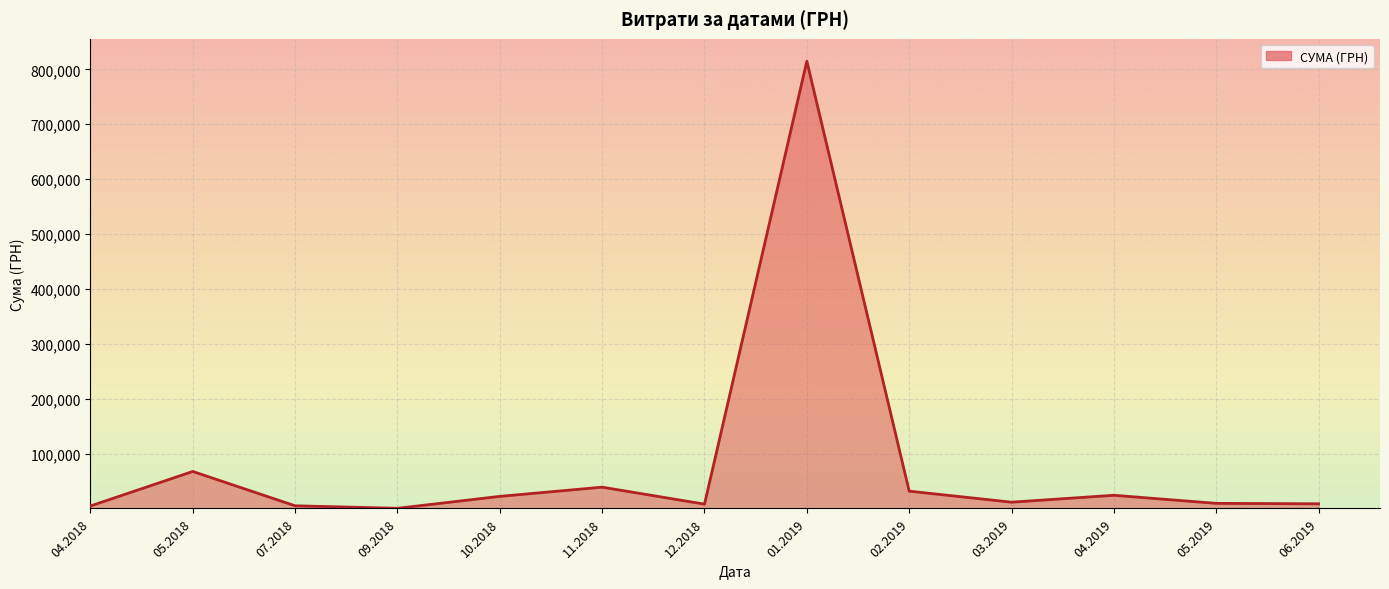

What is the difference between the maximum and second lowest values?

810350.7